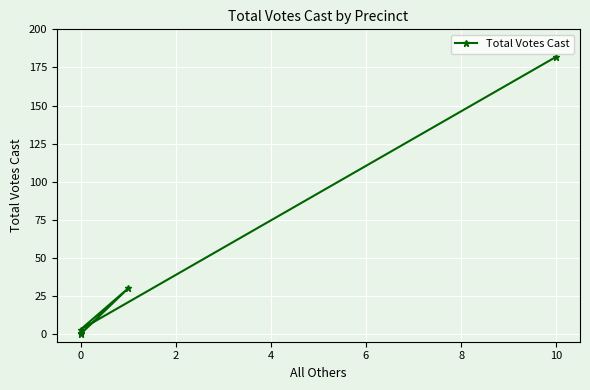

What is the difference between the maximum and second lowest values?

181